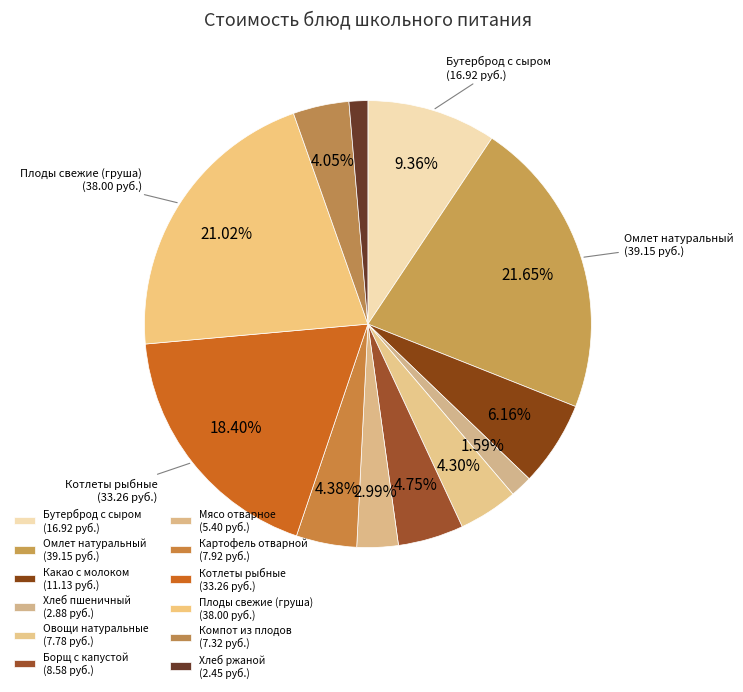

Is there any slice that represents more than half of the pie?

No